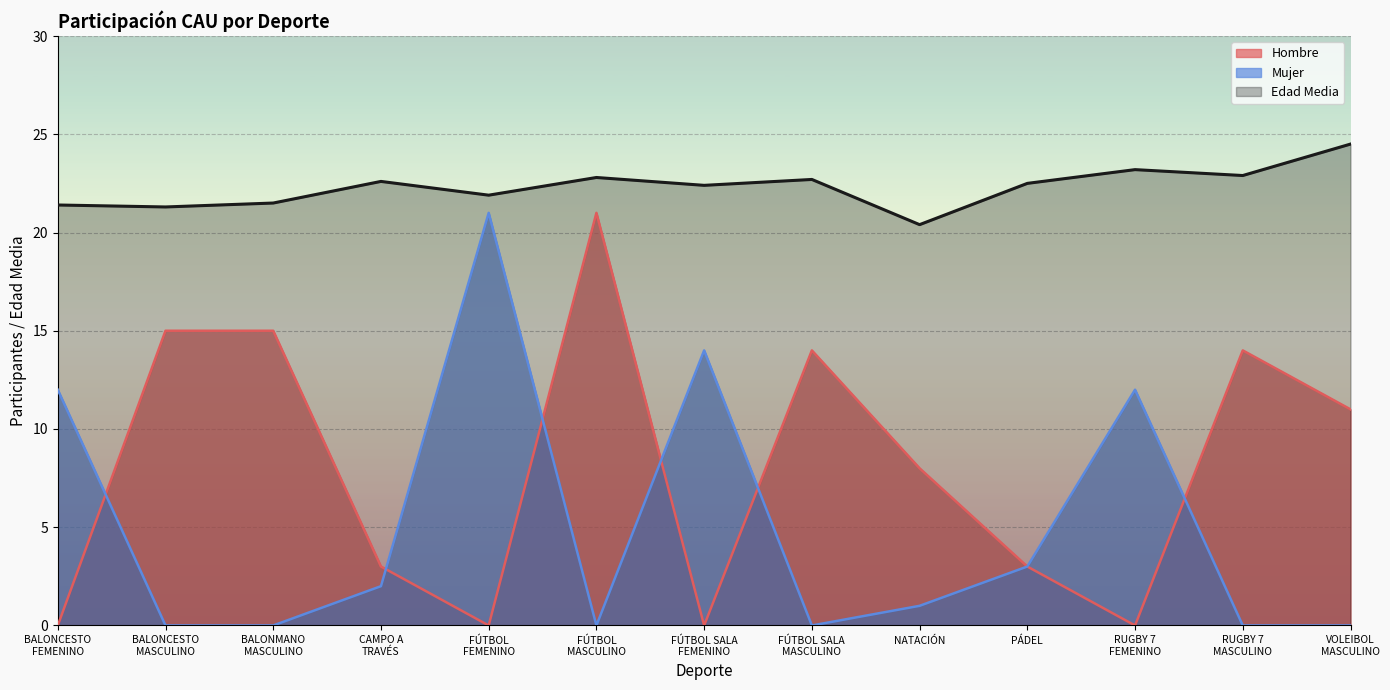

True or false: Edad Media has a value of 39.7 at PÁDEL.

False